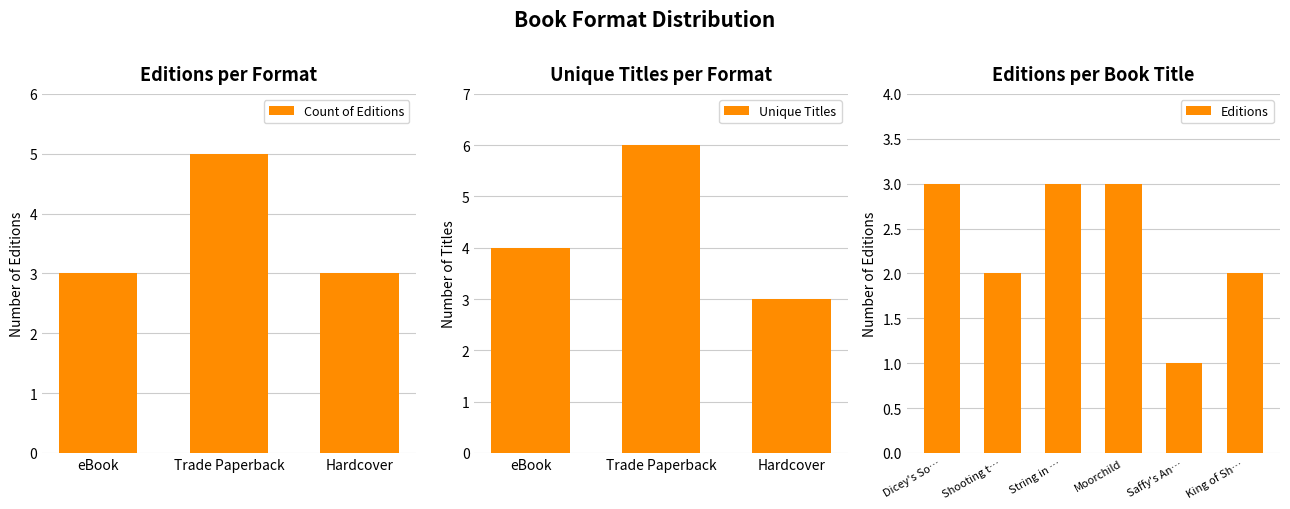

The Editions series shows 1 at Dicey's So…. True or false?

False